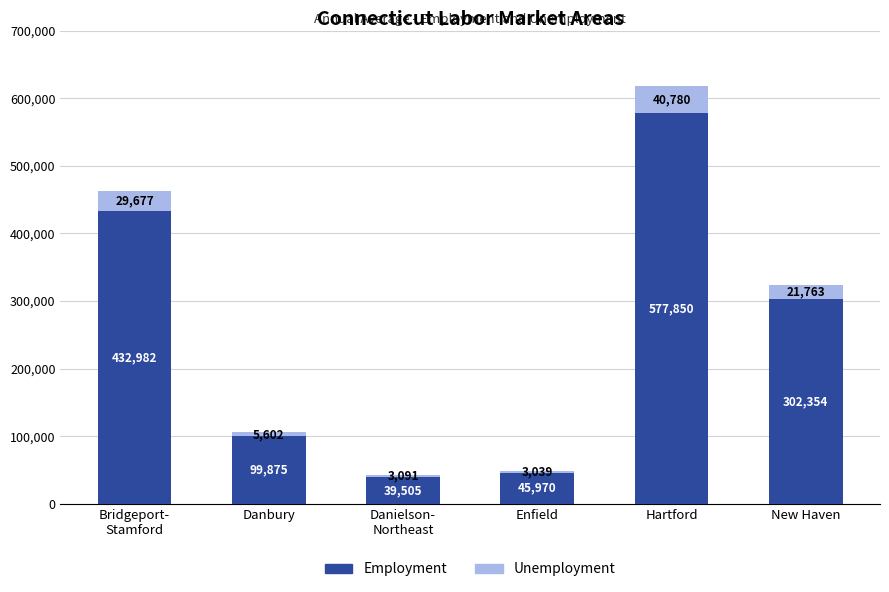

Reading left to right, what are the values for Employment?

432982	99875	39505	45970	577850	302354